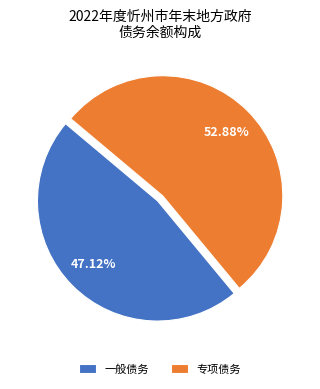

True or false: 专项债务 accounts for 39% of the total.

False